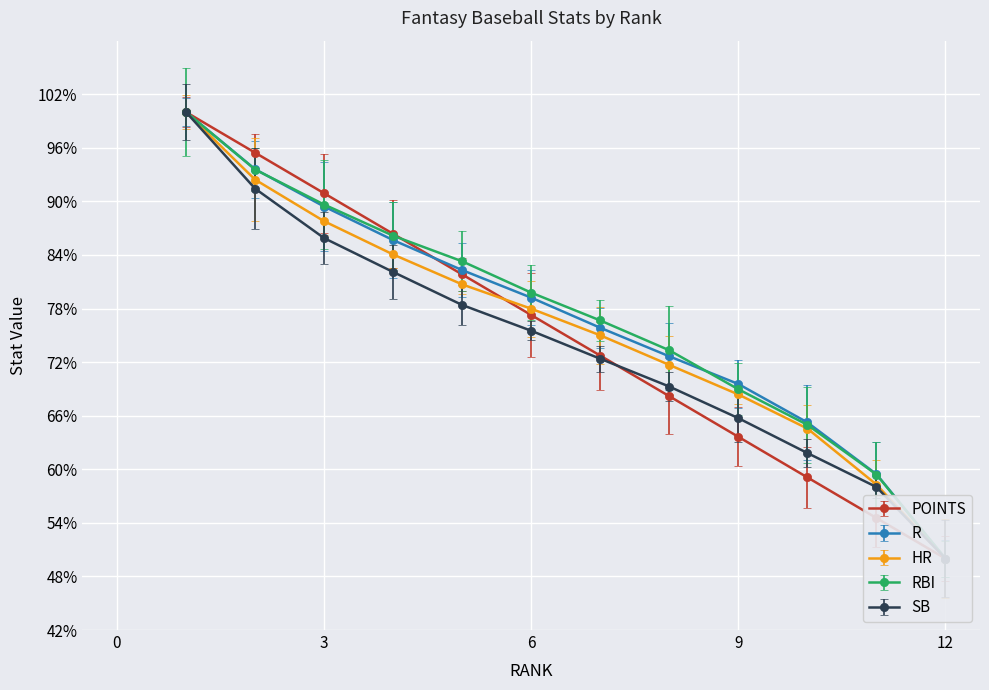

Is it true that RBI equals 100.0 at 7?

False